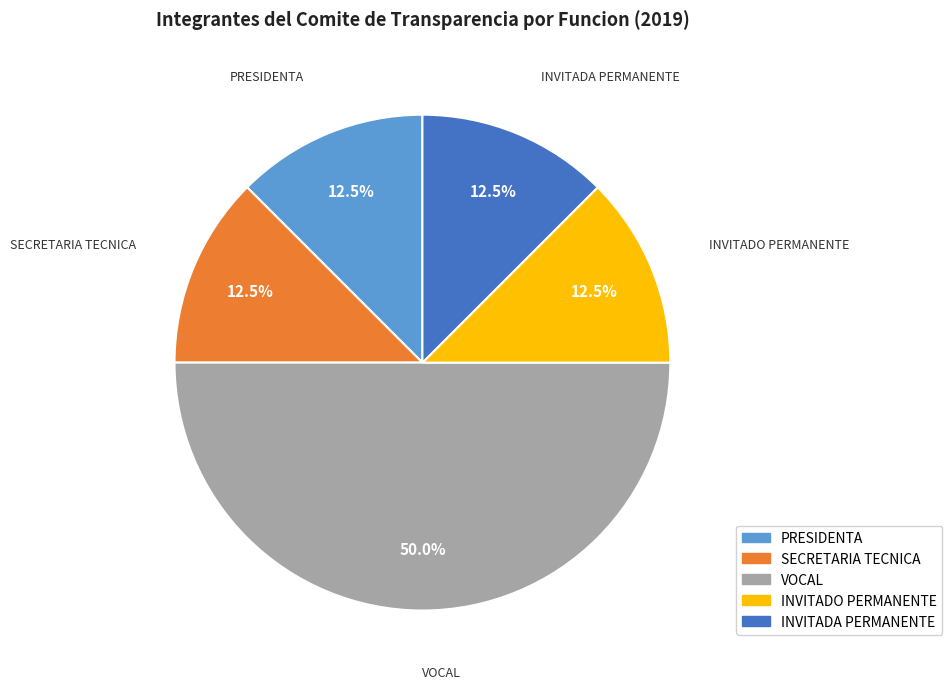

What portion of the pie excludes PRESIDENTA?

87.5%